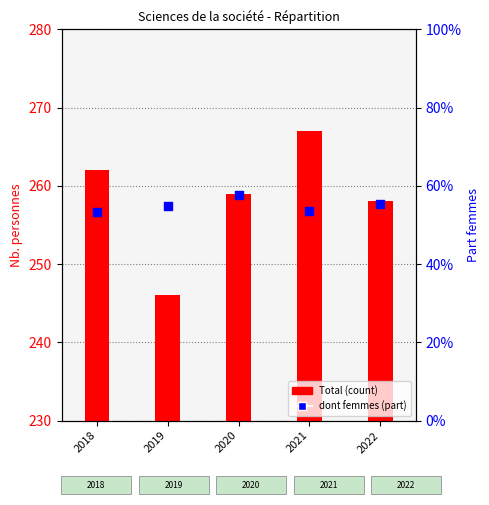

At how many categories does at least one series exceed 145?

5